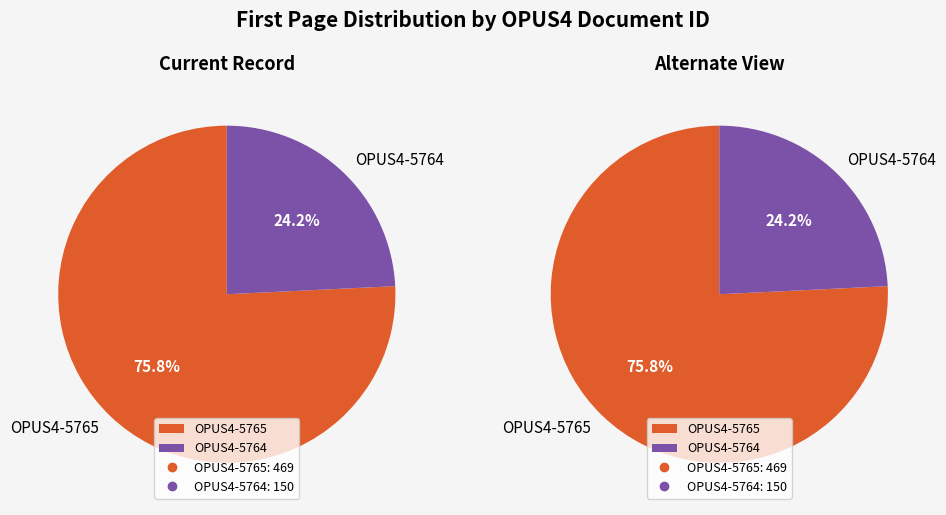

Approximately how many times larger is the value at OPUS4-5764 compared to OPUS4-5765?

0.3